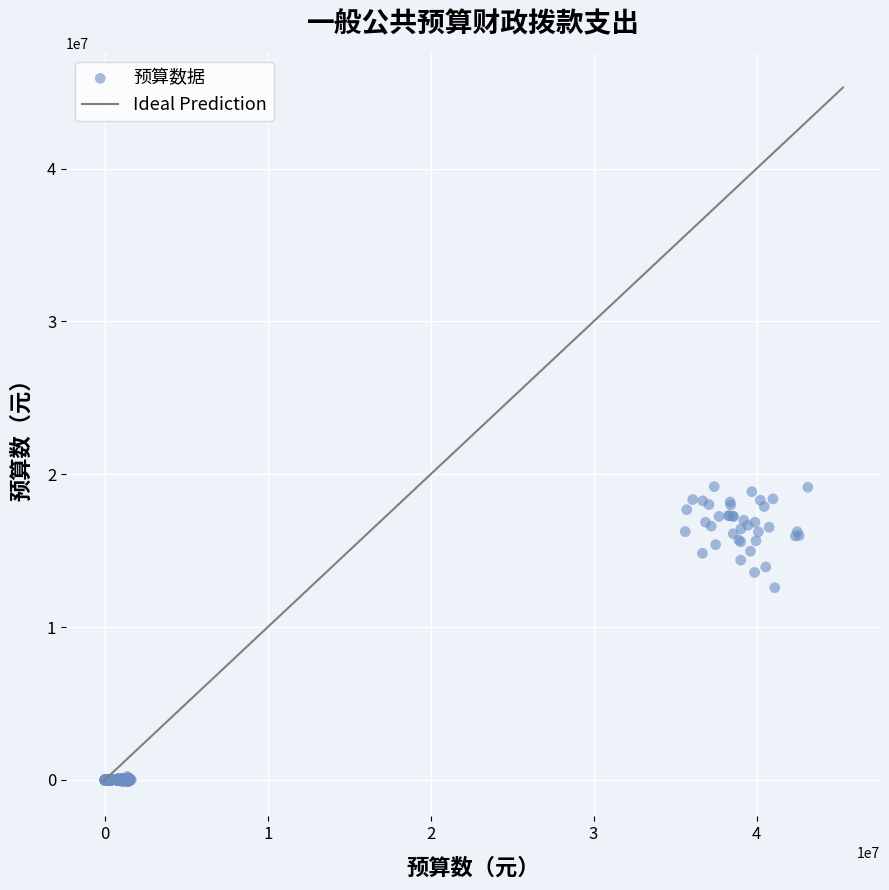

What Y value in the scatter plot is closest to 9536779?

12579511.2